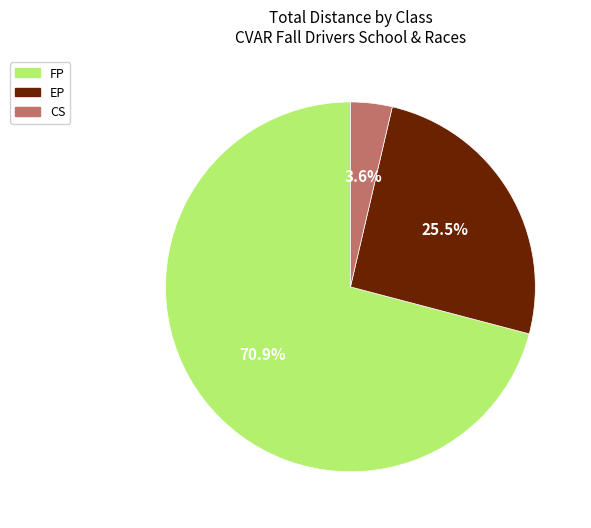

To the nearest percent, what is the difference between the largest and smallest slice percentages?

67%